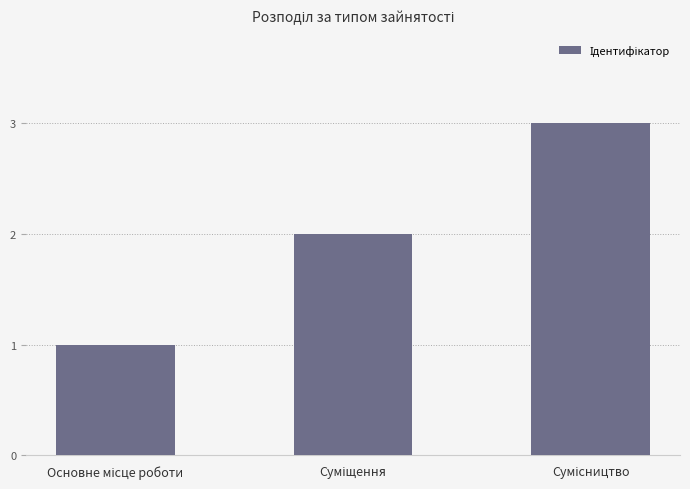

Count the values in the range 1 to 3.

3